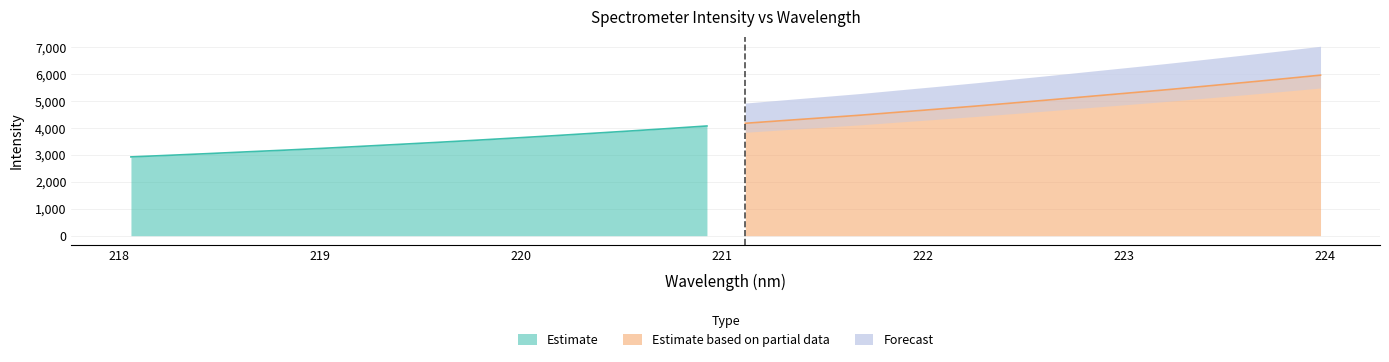

Which label corresponds to the smallest value in the chart?

218.0596